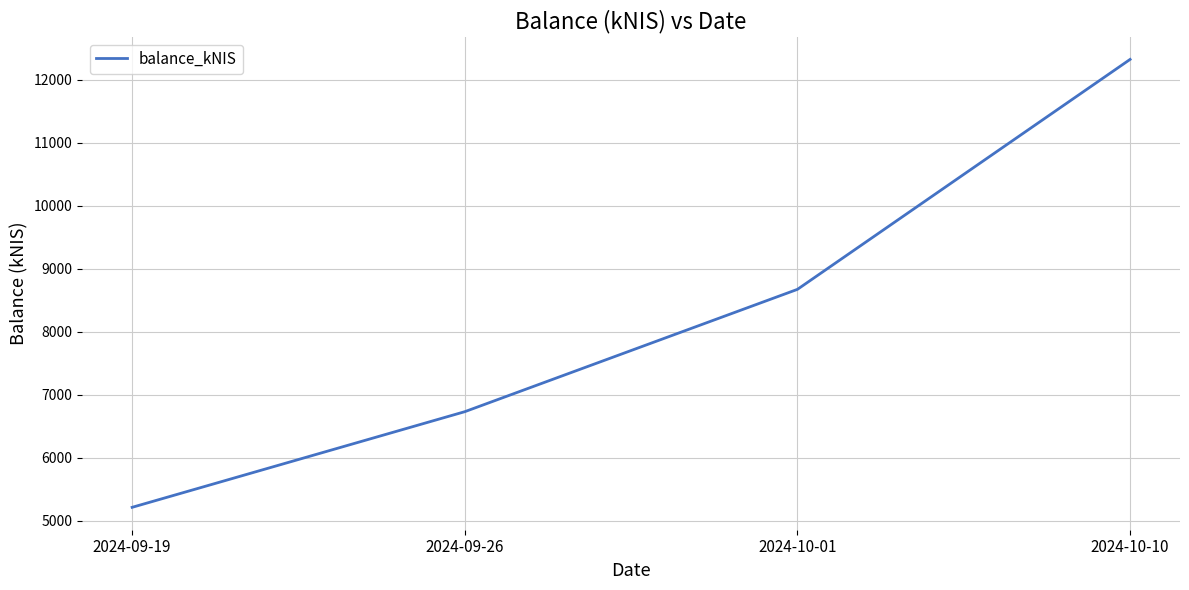

What is the change in value from 2024-10-01 to 2024-10-10?

+3648.4